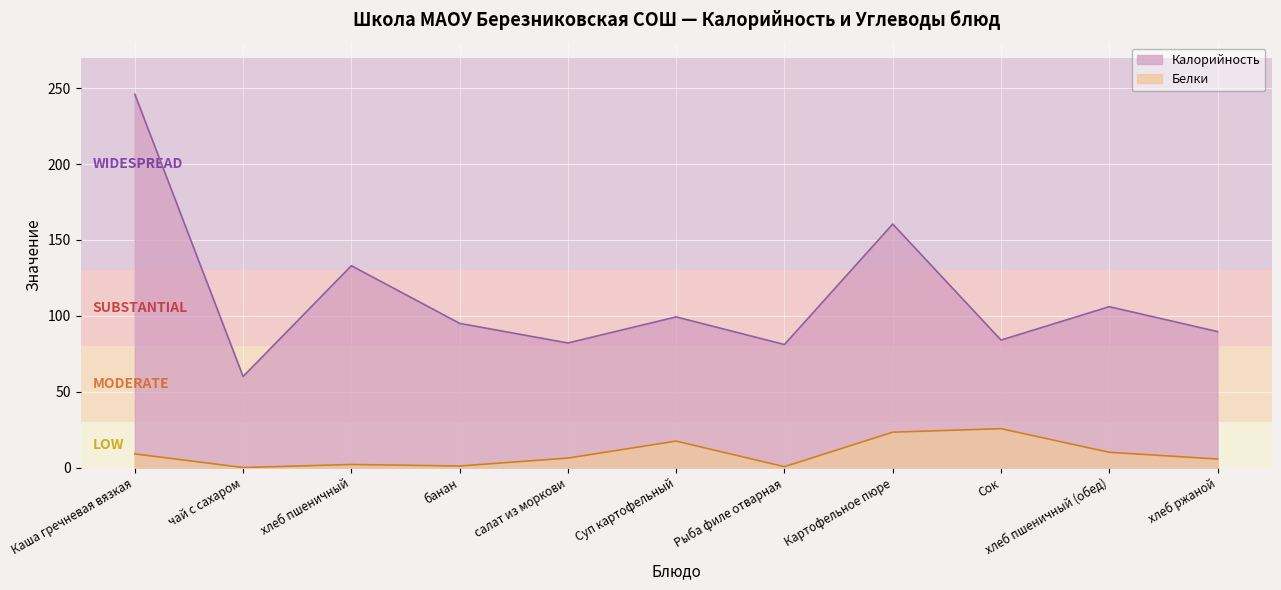

At which label does Белки reach its peak?

Сок